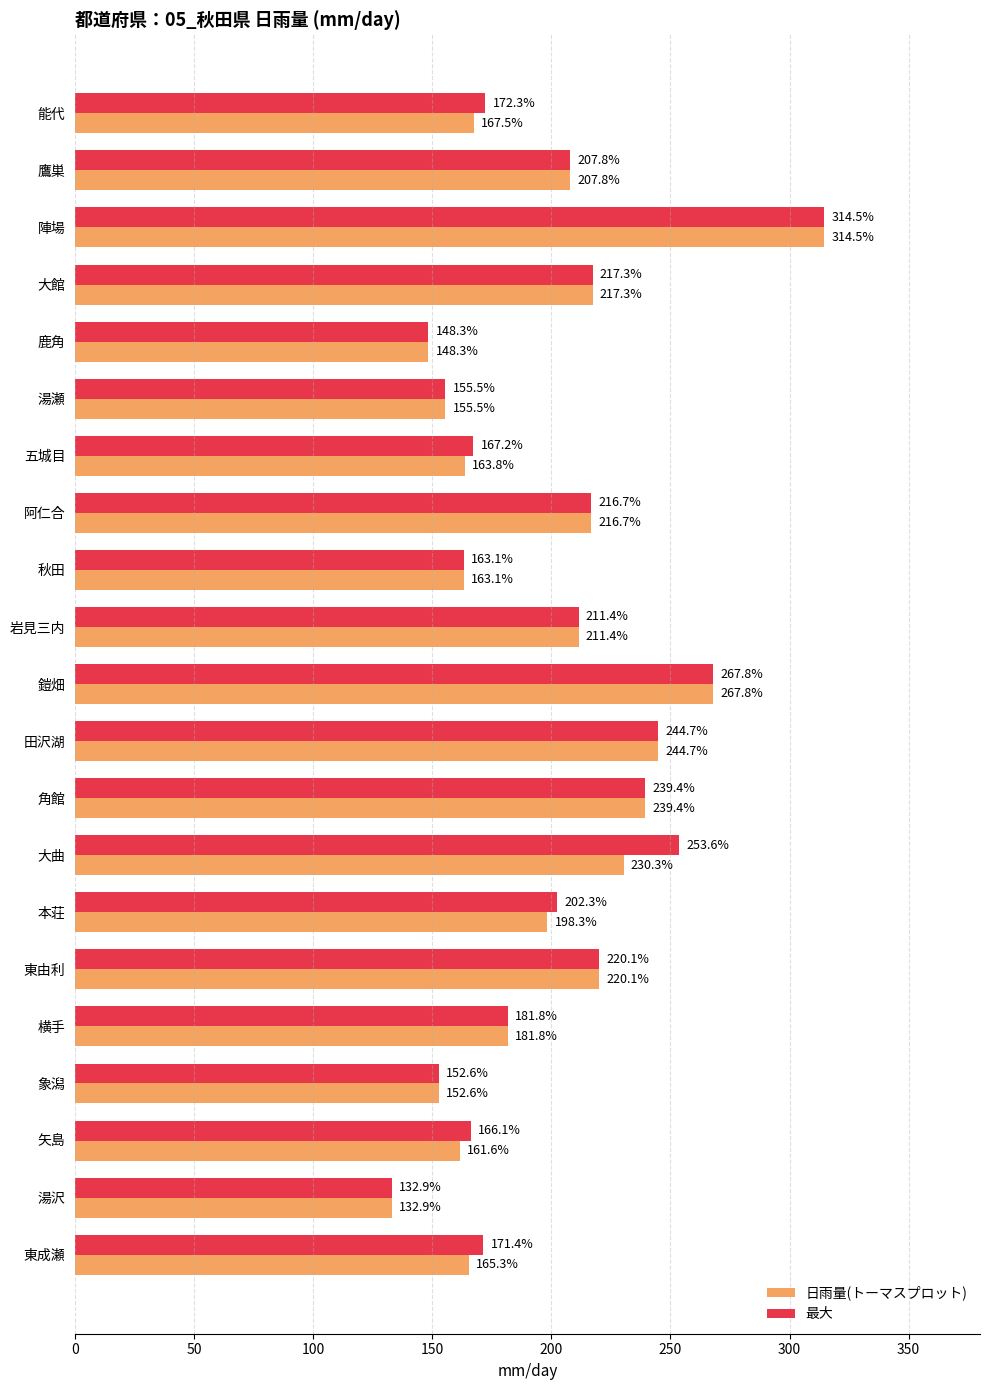

Which series has the largest total across all categories?

最大